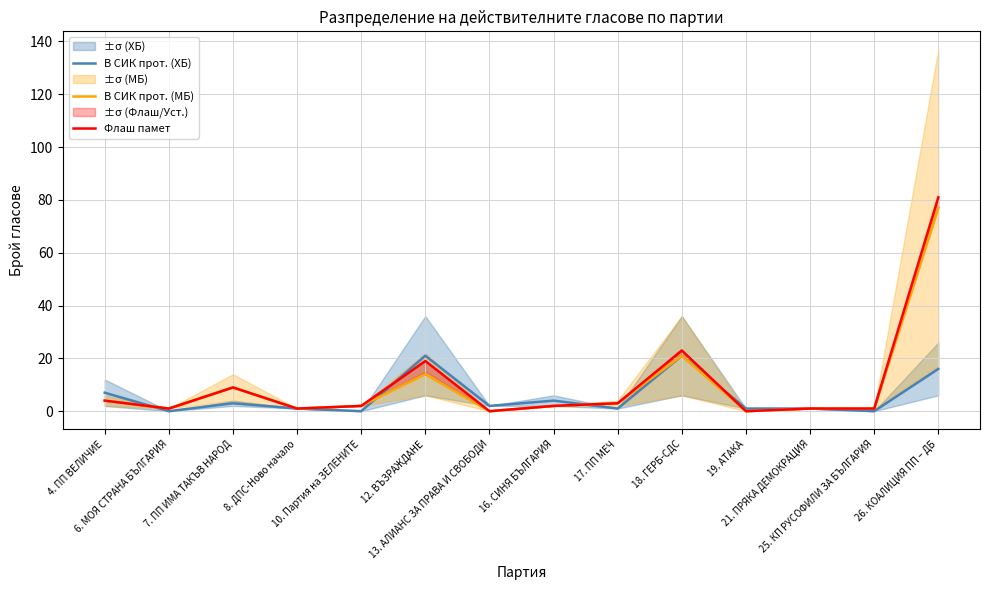

True or false: В СИК прот. (МБ) and В СИК прот. (ХБ) intersect in this chart.

True